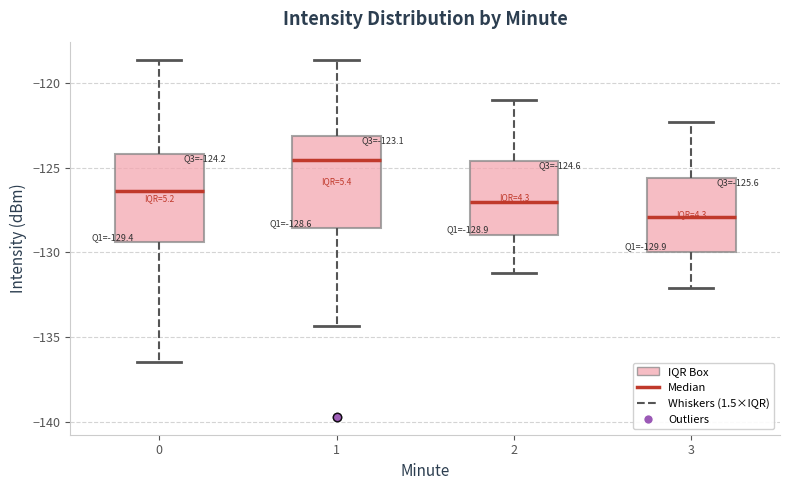

Which box has the lowest median line?

3